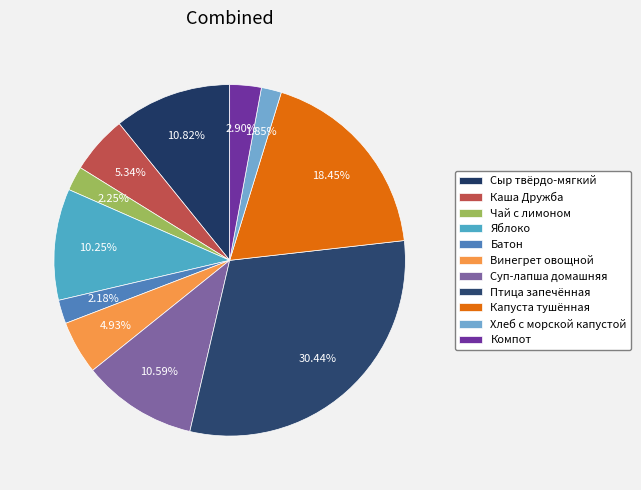

To the nearest percent, what is the difference between the Каша Дружба and Чай с лимоном slice percentages?

3%